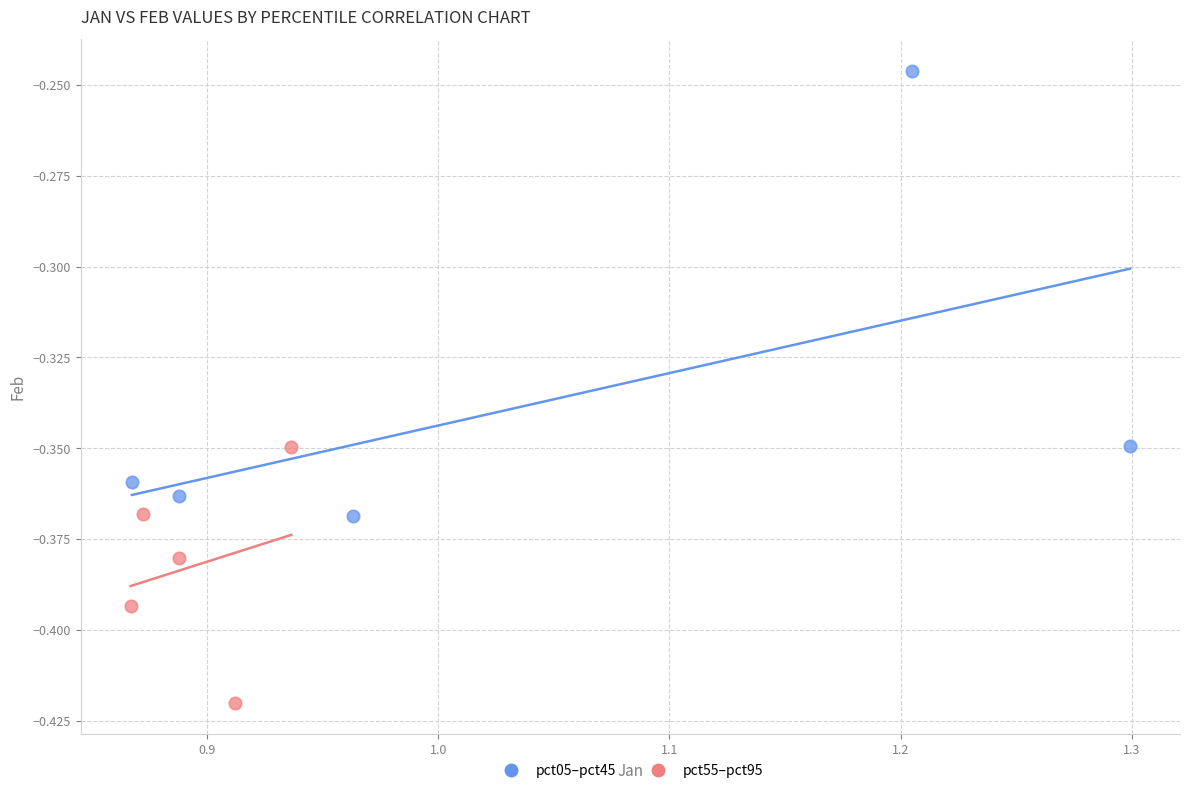

Which series reaches the minimum Y coordinate?

pct55–pct95